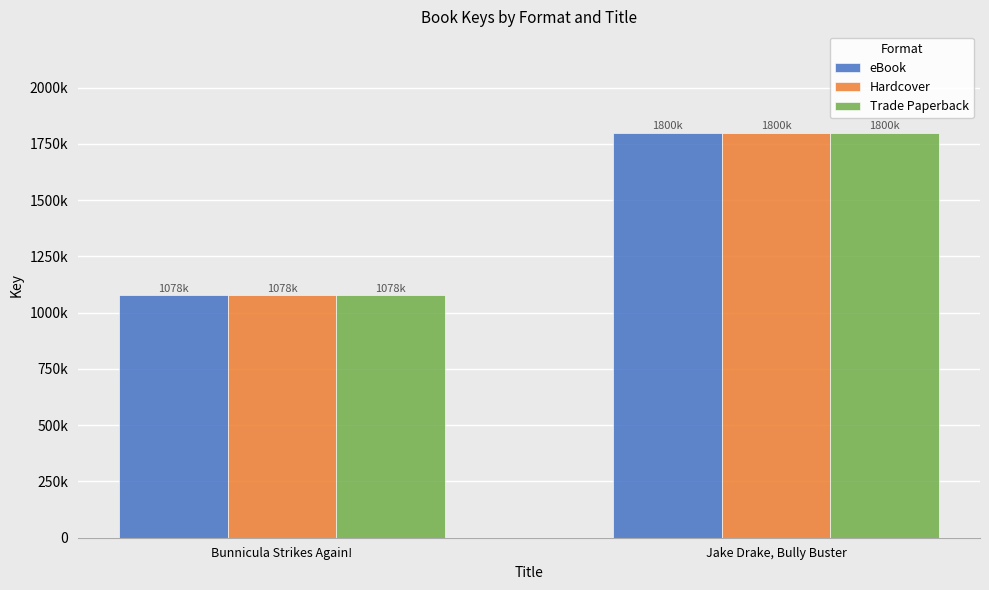

At which category is the sum across all series the highest?

Jake Drake, Bully Buster